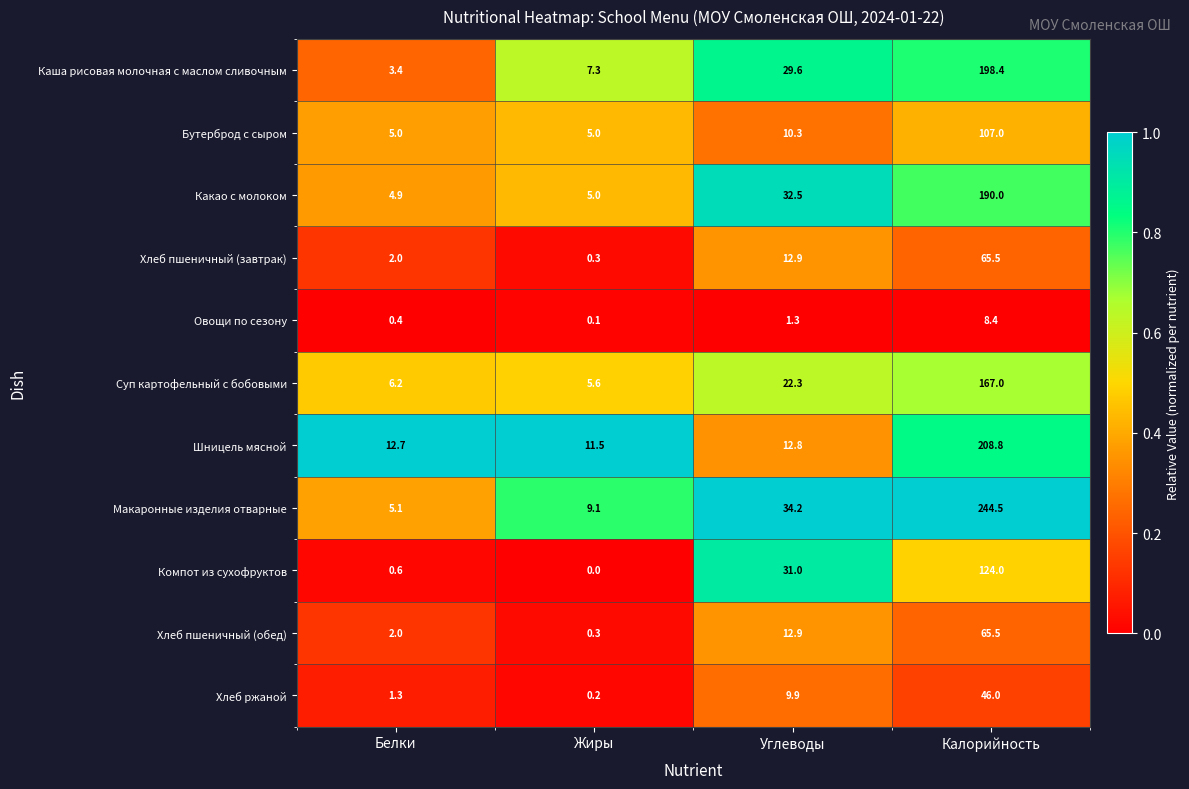

At how many categories does at least one series exceed 0?

4